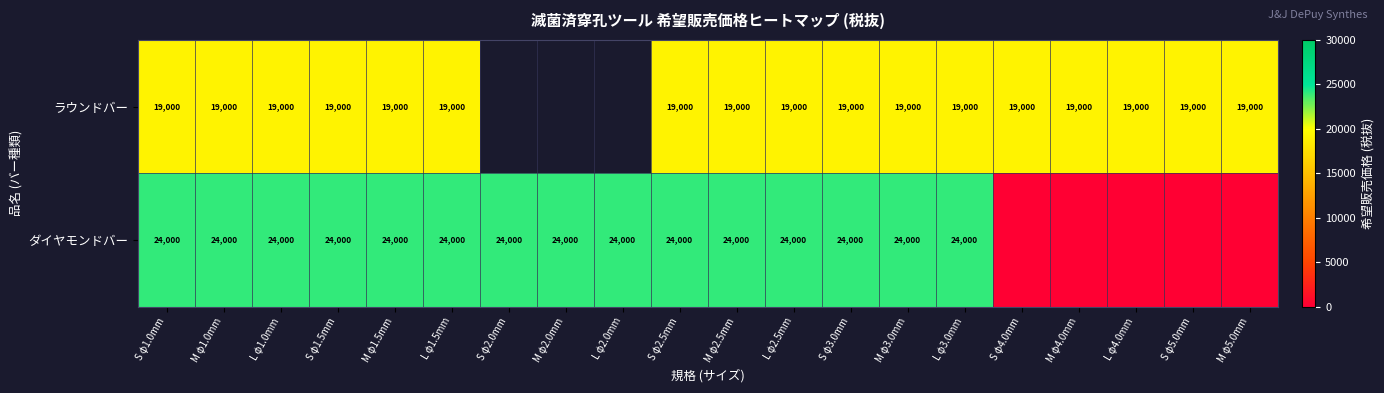

Rank the series at L φ1.5mm from highest to lowest value.

ダイヤモンドバー, ラウンドバー